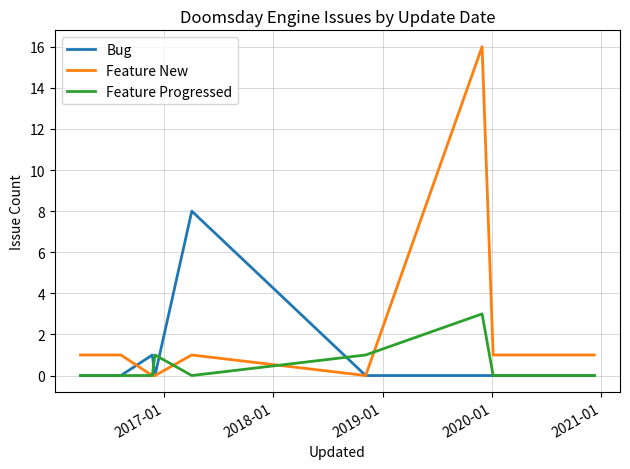

Which series has the widest spread of values?

Feature New